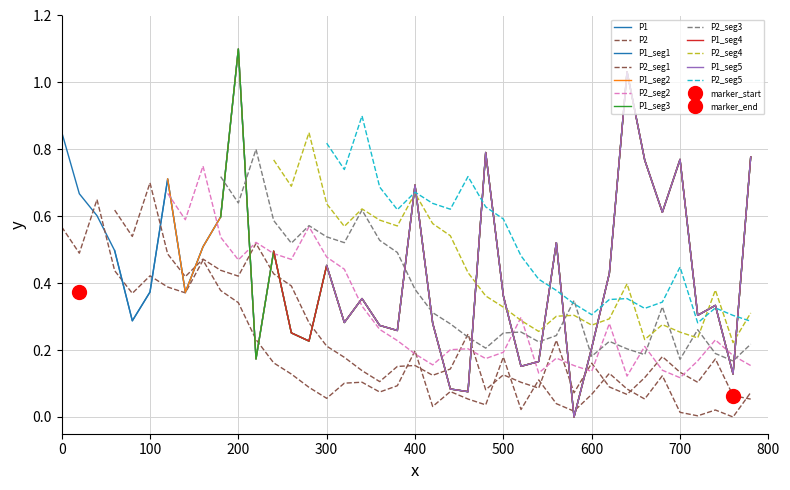

What is the average value of the P1 series?

0.4